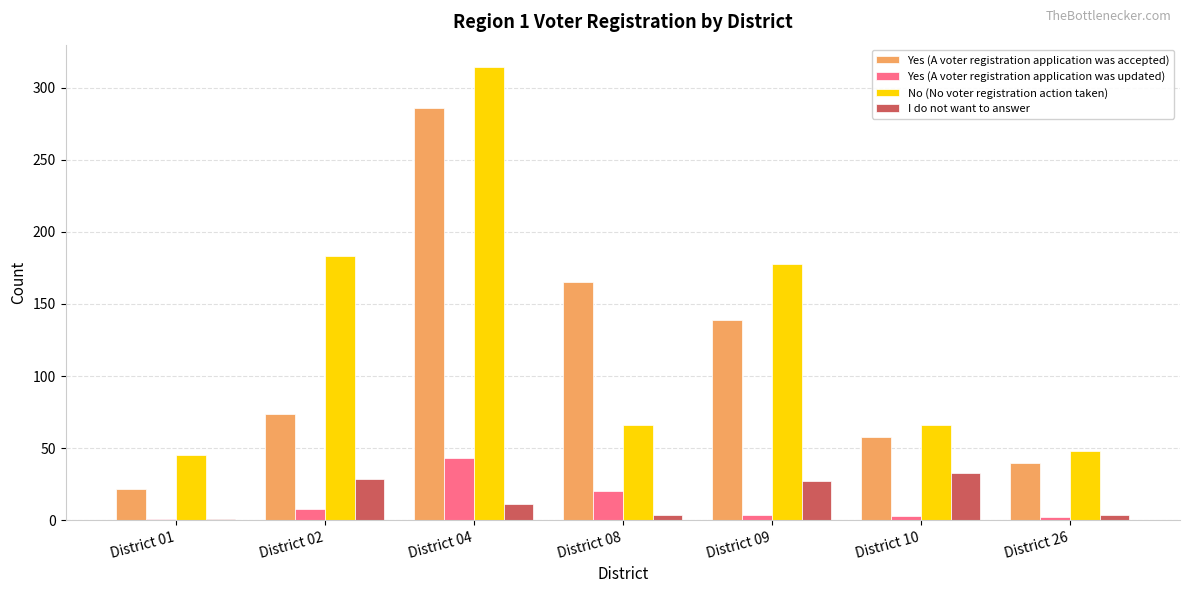

Where does the No (No voter registration action taken) series first go above 66?

District 02